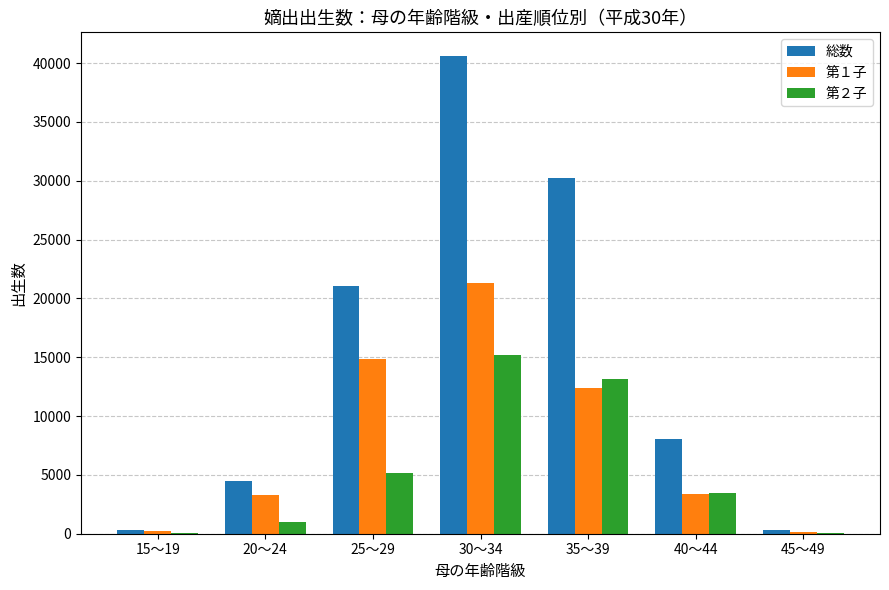

What is the maximum value shown in the chart?

40591